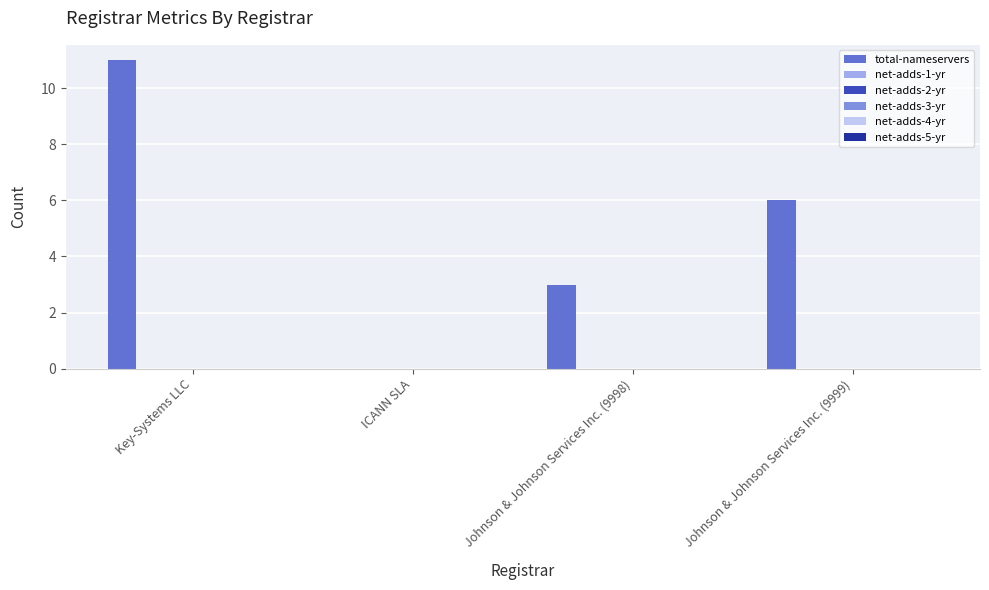

What is the sum of all values?

20